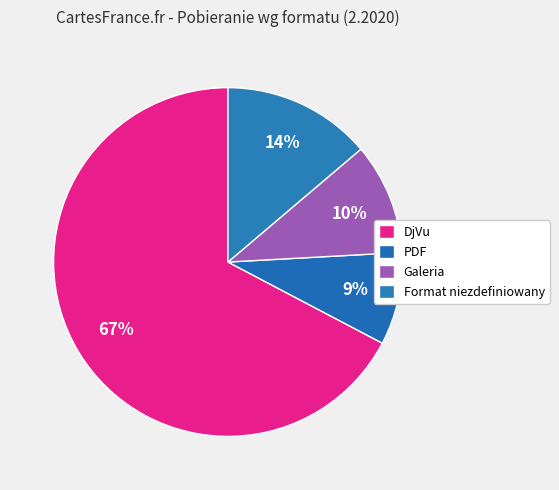

Which slice is the smallest?

PDF